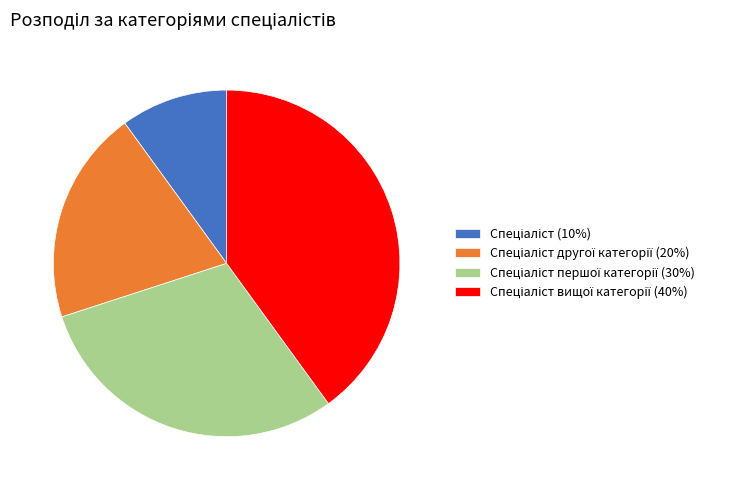

Is there any slice that represents more than half of the pie?

No